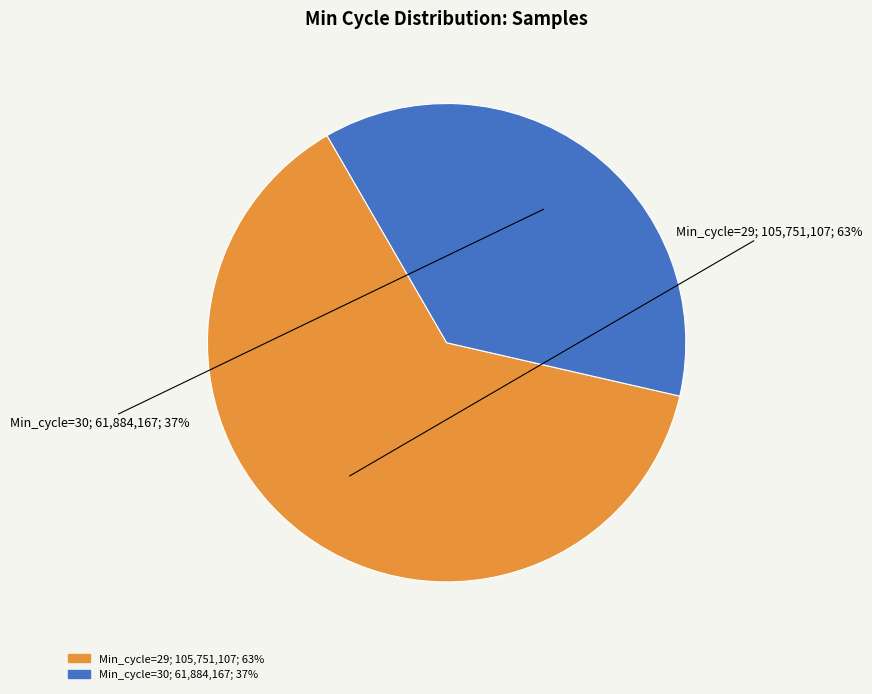

Is there any slice that represents more than half of the pie?

Yes